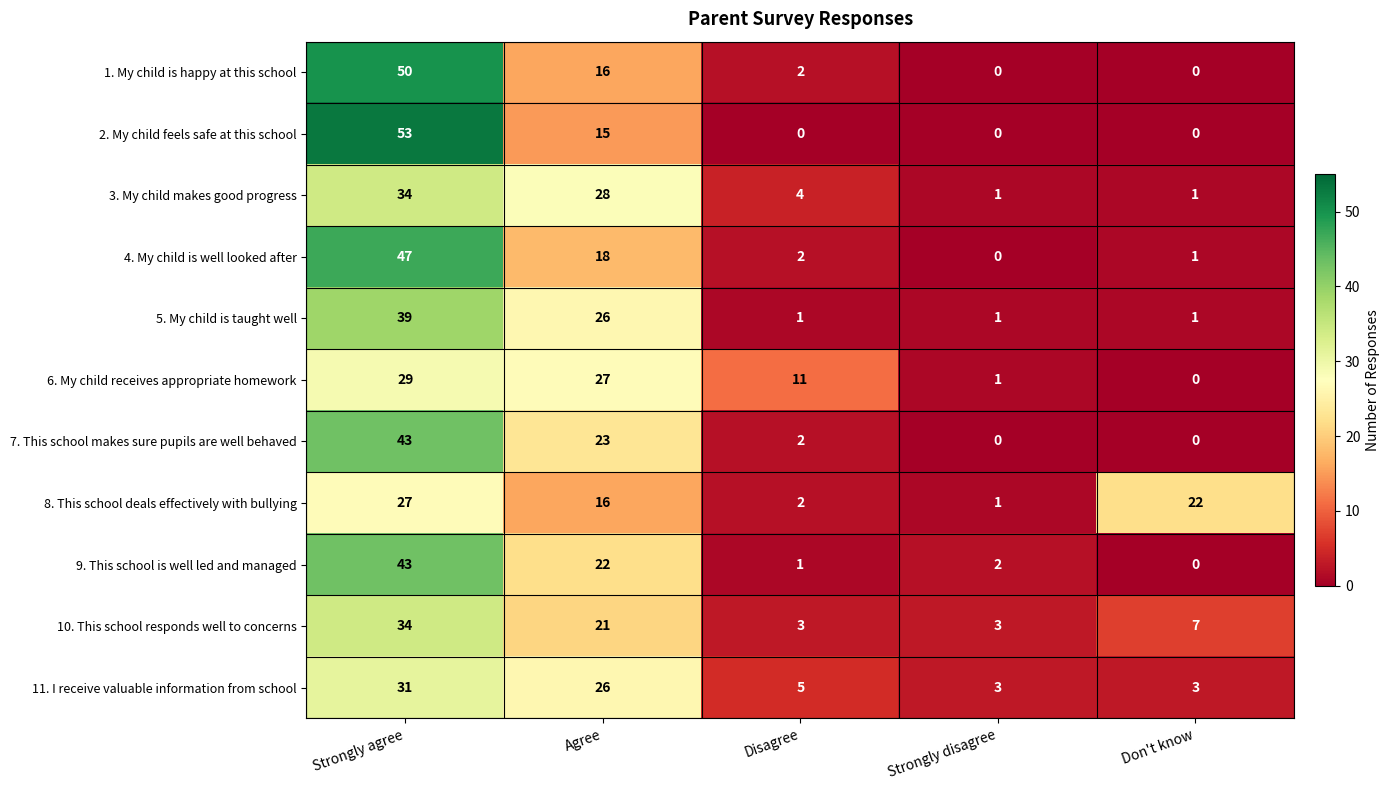

What is the average value of the 9. This school is well led and managed series?

14